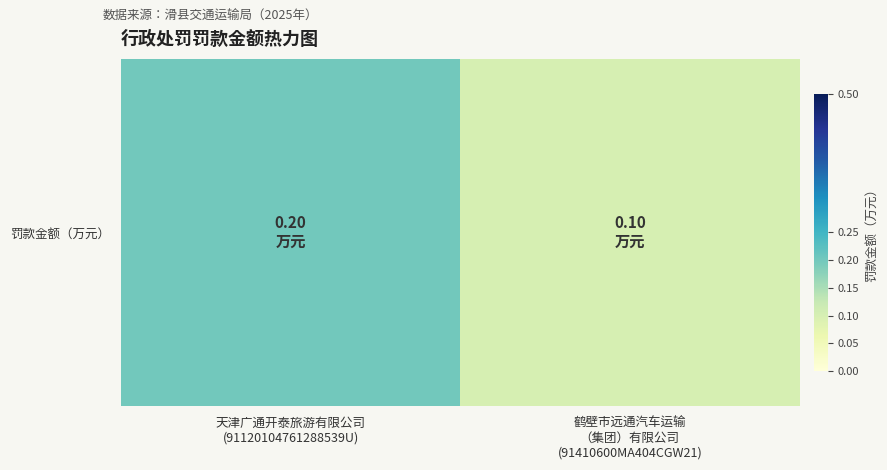

Reading left to right, transcribe all the data shown in this chart.

0.2	0.1